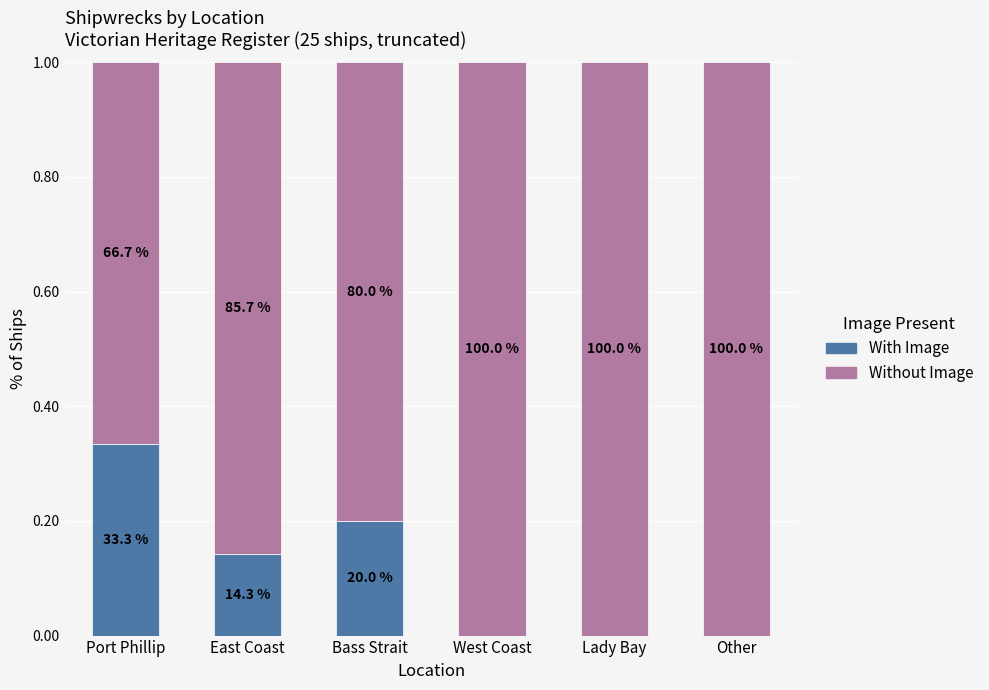

Are the bars grouped side by side (vs. stacked)?

No